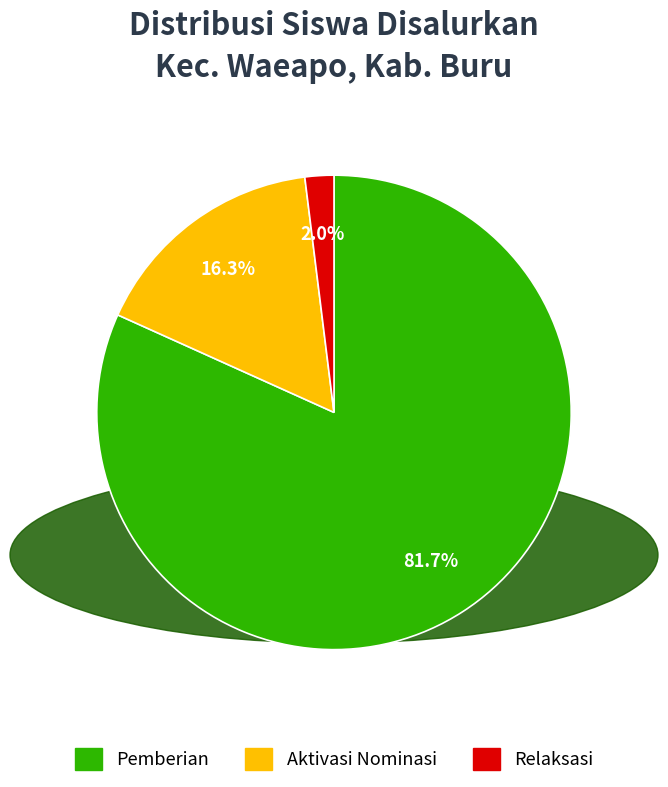

Is there any slice that represents more than half of the pie?

Yes